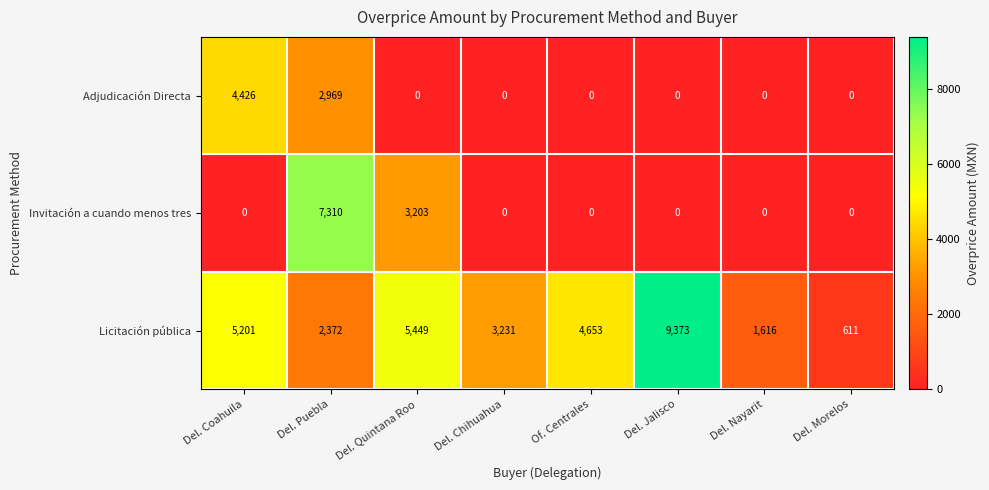

How many data points in Licitación pública are less than 4653?

4